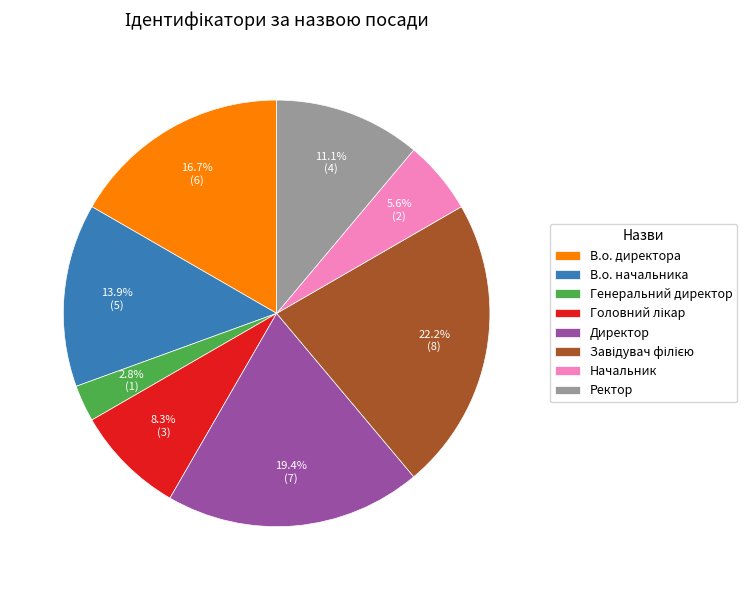

To the nearest percent, what is the combined percentage of Директор and В.о. начальника?

33%